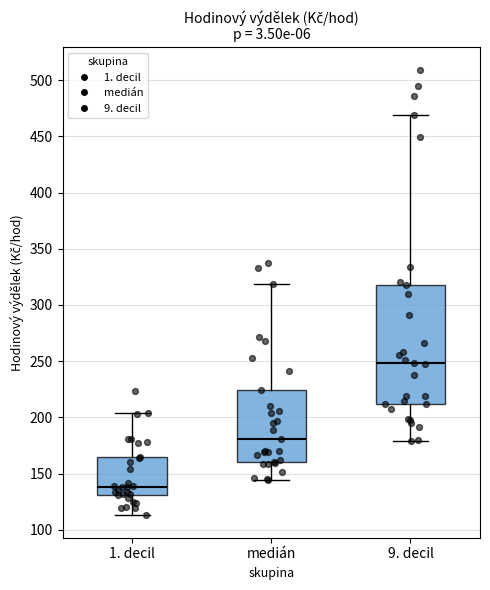

Comparing the boxes themselves (not the whiskers), which one is the tallest?

9. decil